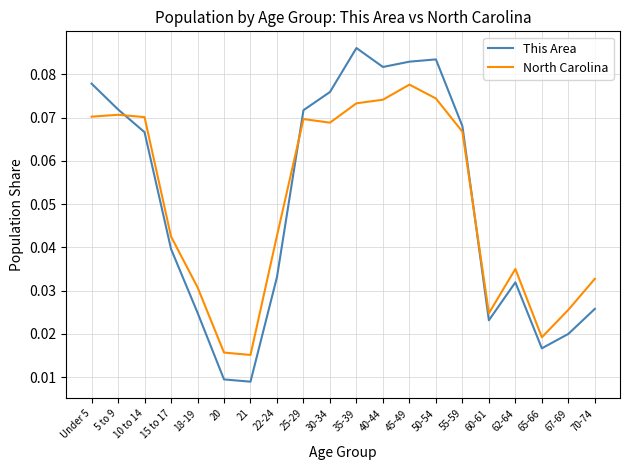

Which category has the highest value in the This Area series?

35-39